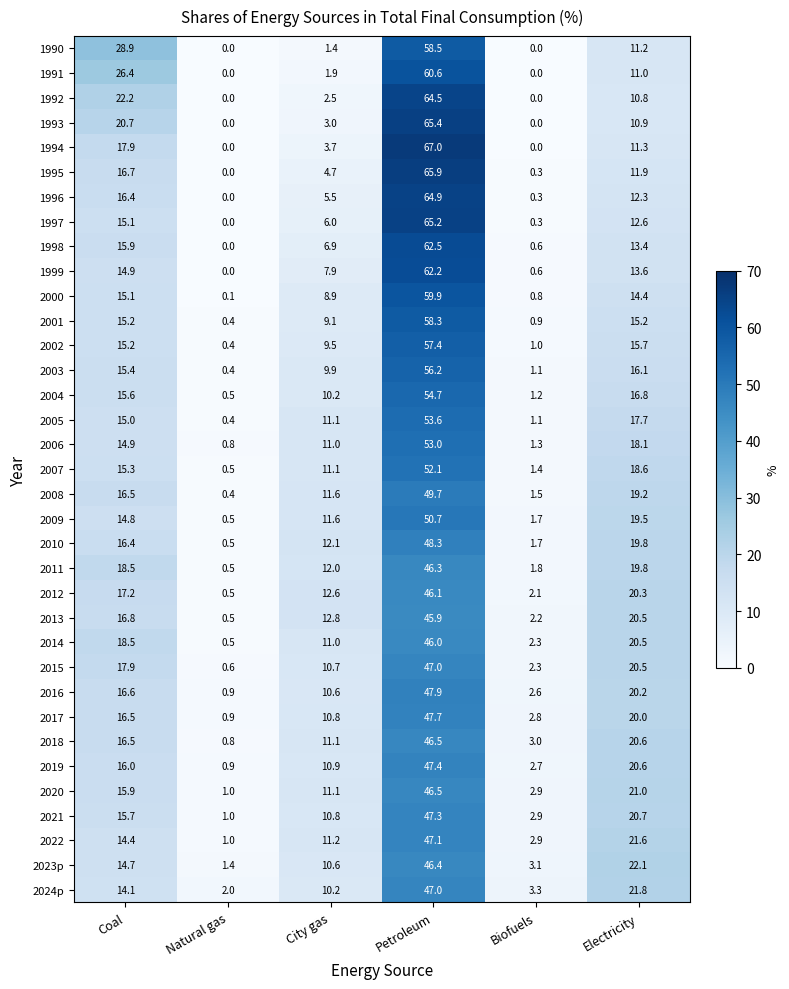

What is the difference between the highest and lowest values at Biofuels?

3.3